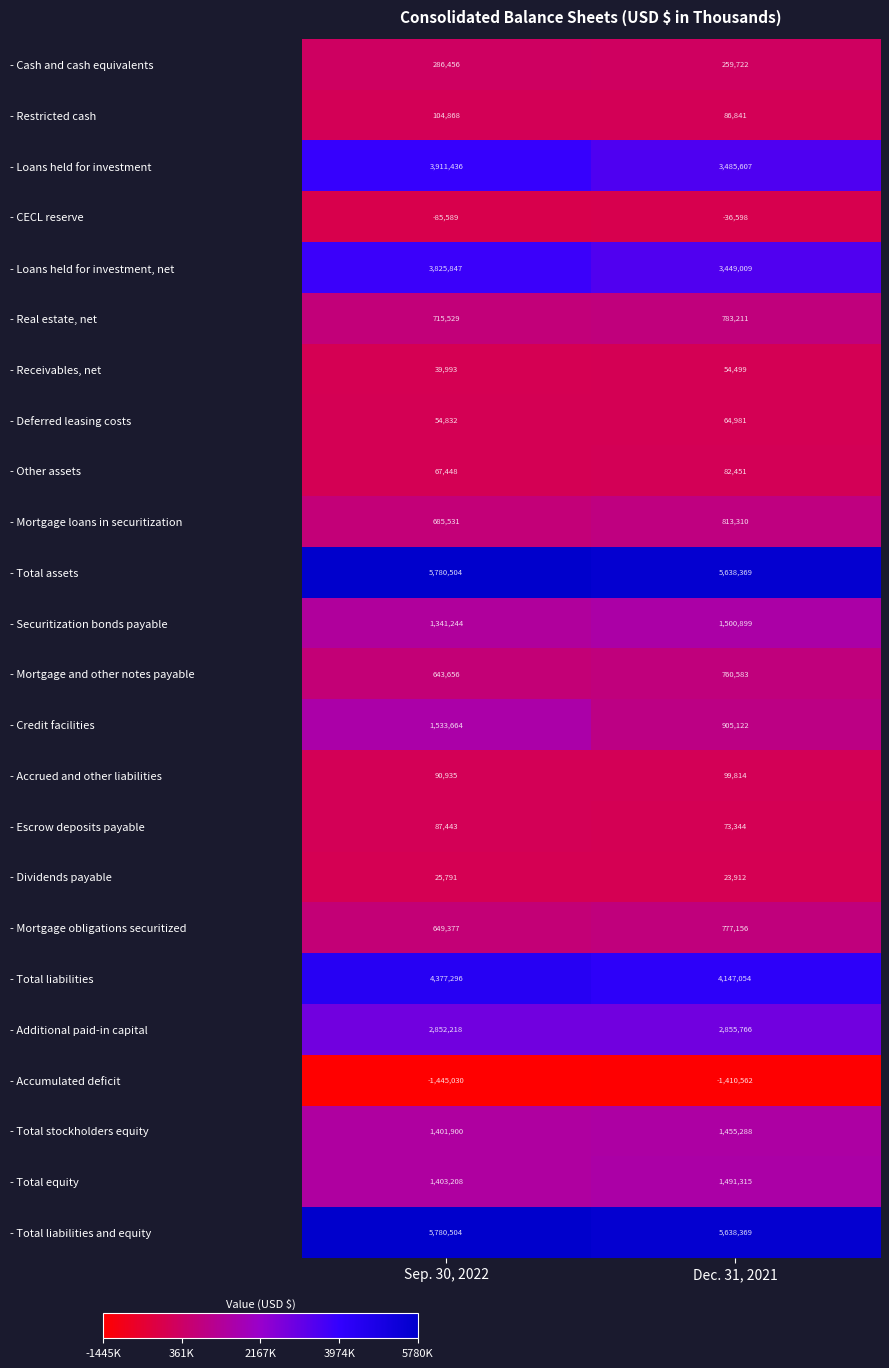

Which series has the largest range (max minus min)?

- Credit facilities